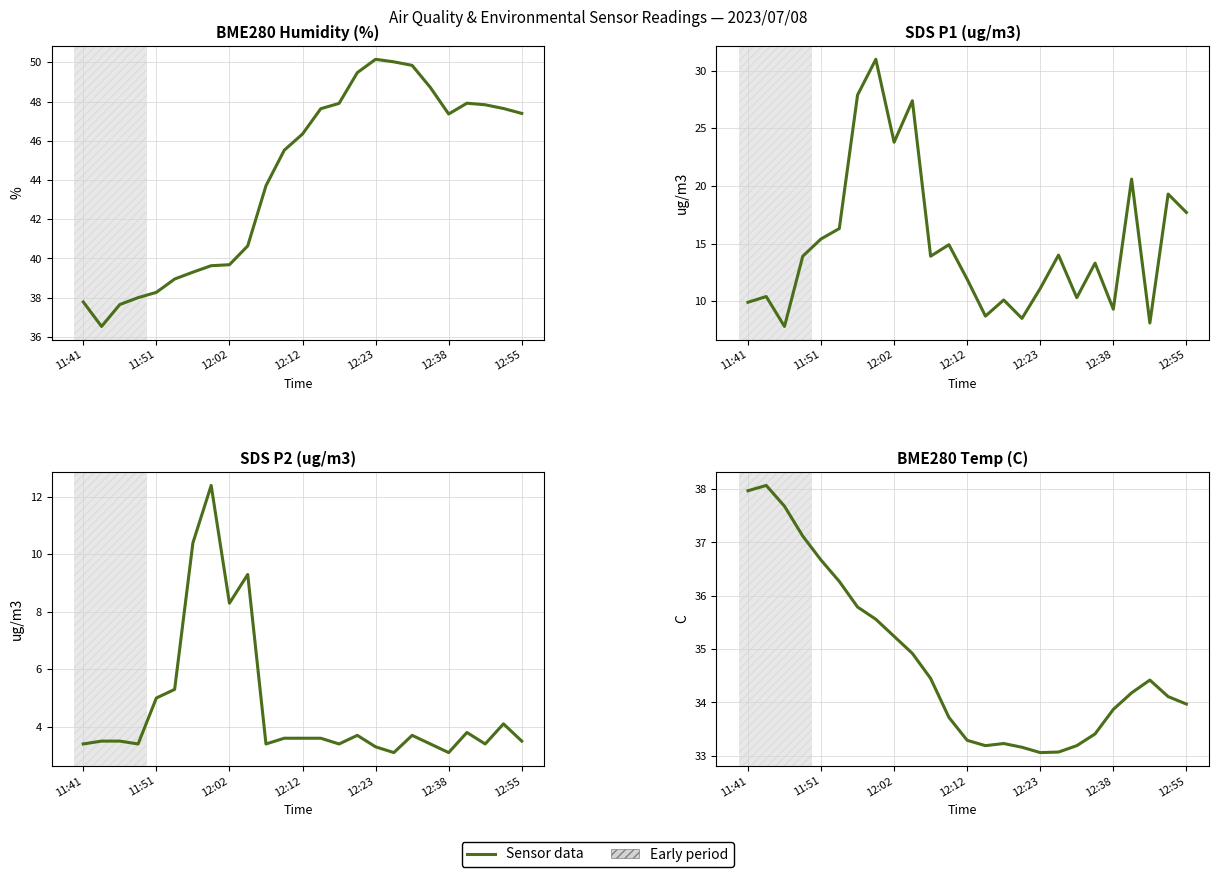

How many data points does each series have?

25